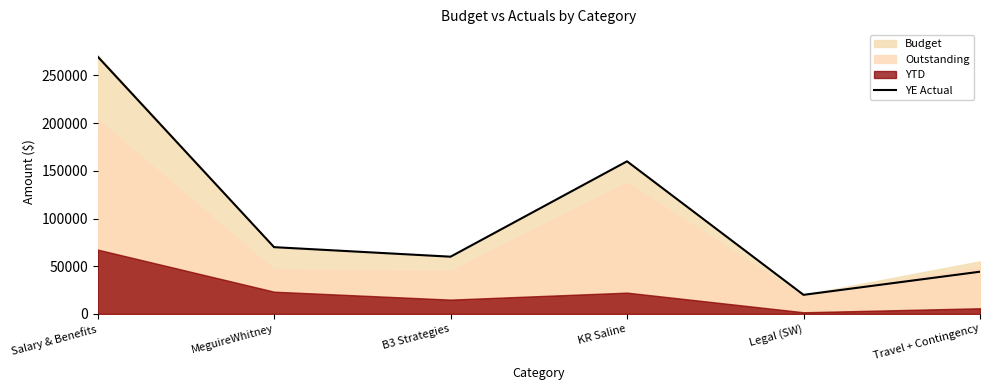

How many interior local valleys (lower than both neighbors) does the data have?

2